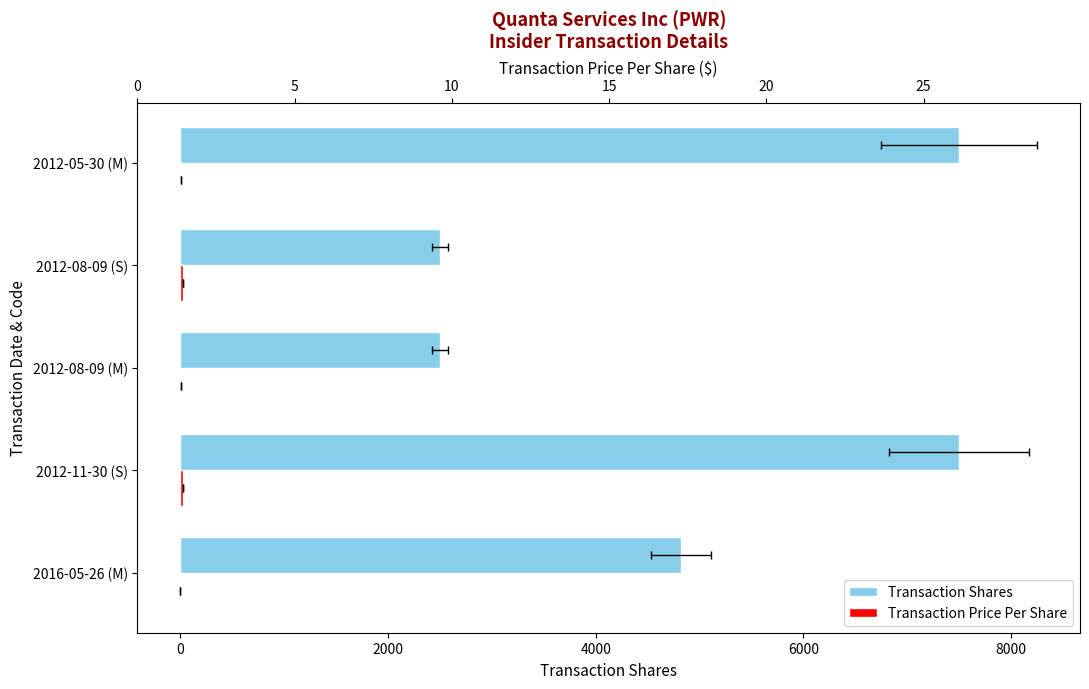

What is the average value of the transactionShares series?

4964.6